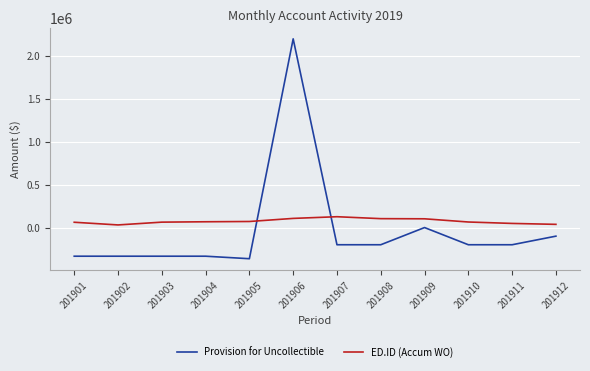

What is the minimum value for Provision for Uncollectible?

-362526.3